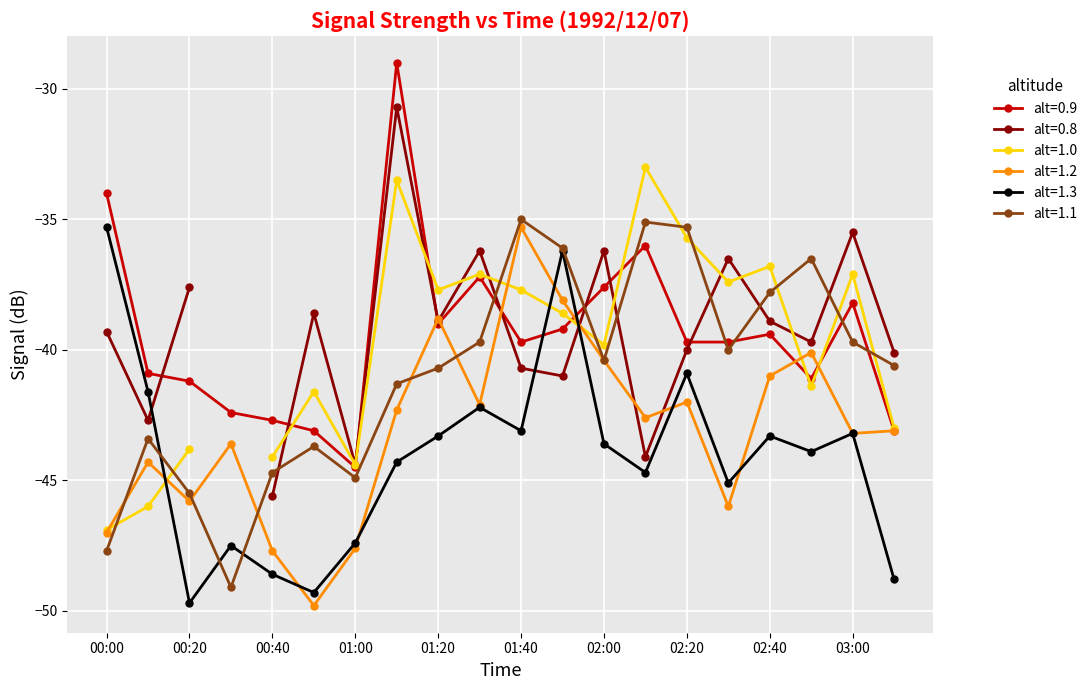

After their last crossing, which series has the higher values: 1.300 or 1.200?

1.200